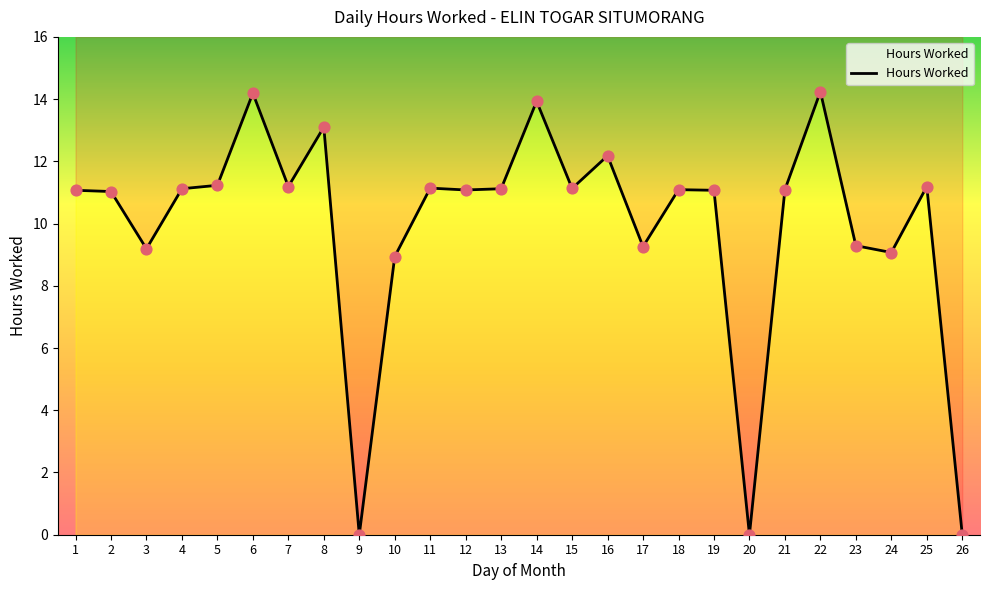

What is the ratio of the value at 22 to the value at 2?

1.3